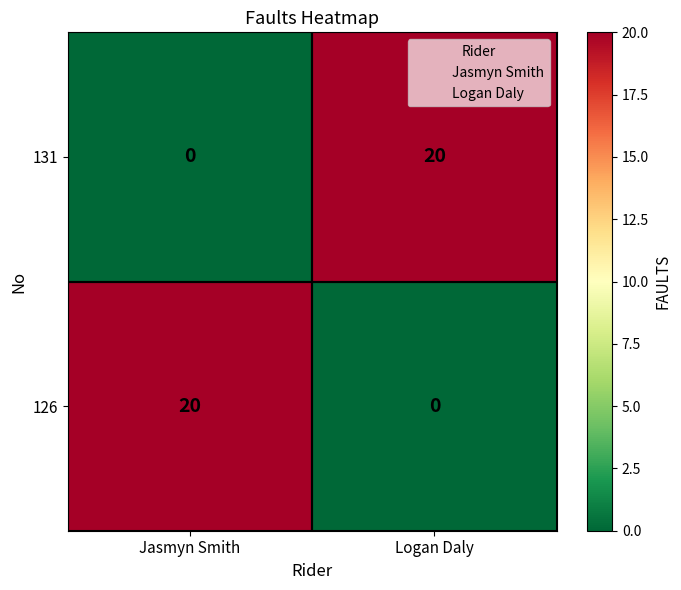

What is the spread (max minus min) of values at Logan Daly?

20